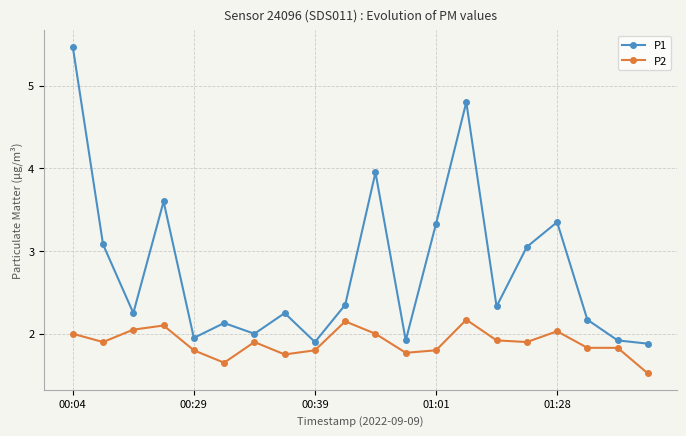

Which series has the widest spread of values?

P1